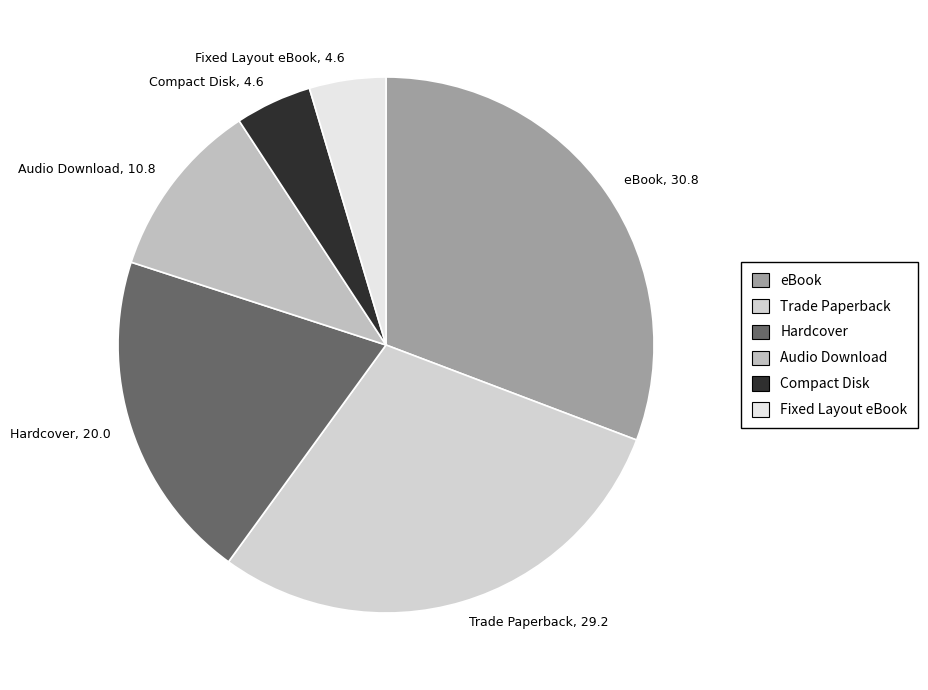

How many slices are in this pie chart?

6